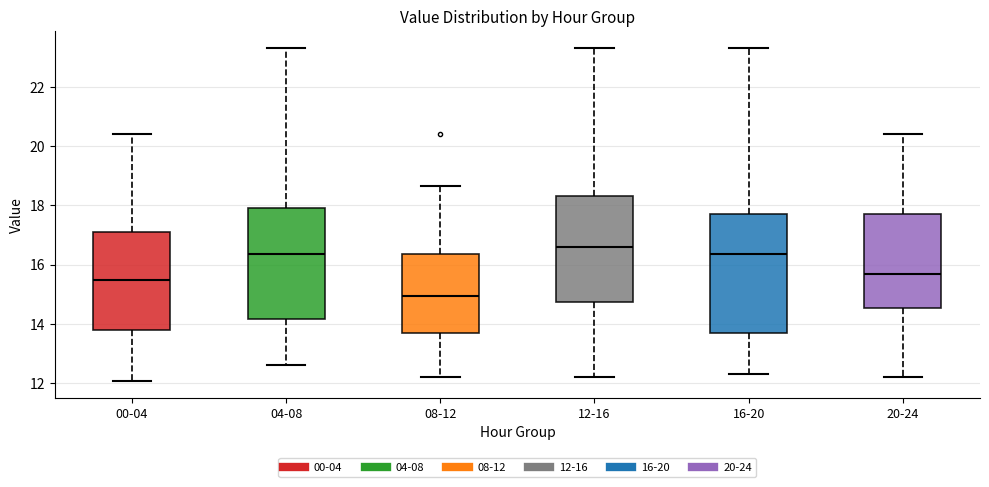

Comparing the boxes themselves (not the whiskers), which one is the tallest?

16-20